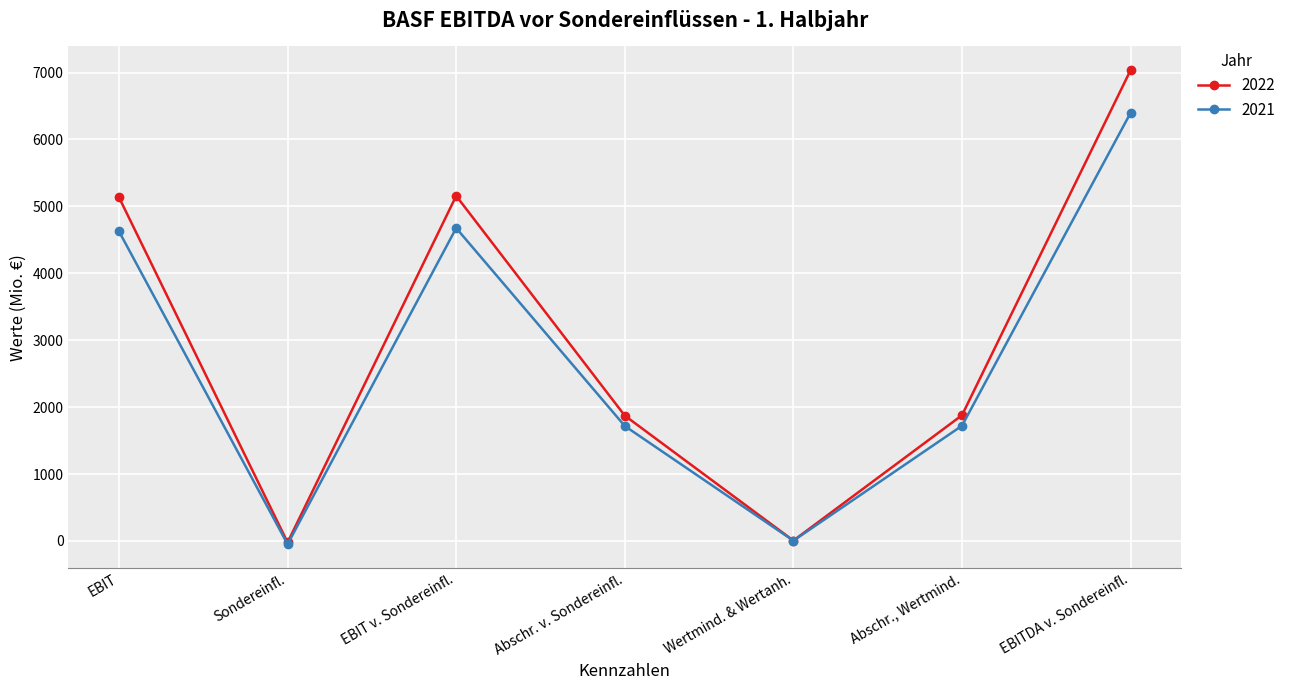

What is the sum of all 2022 values?

21064